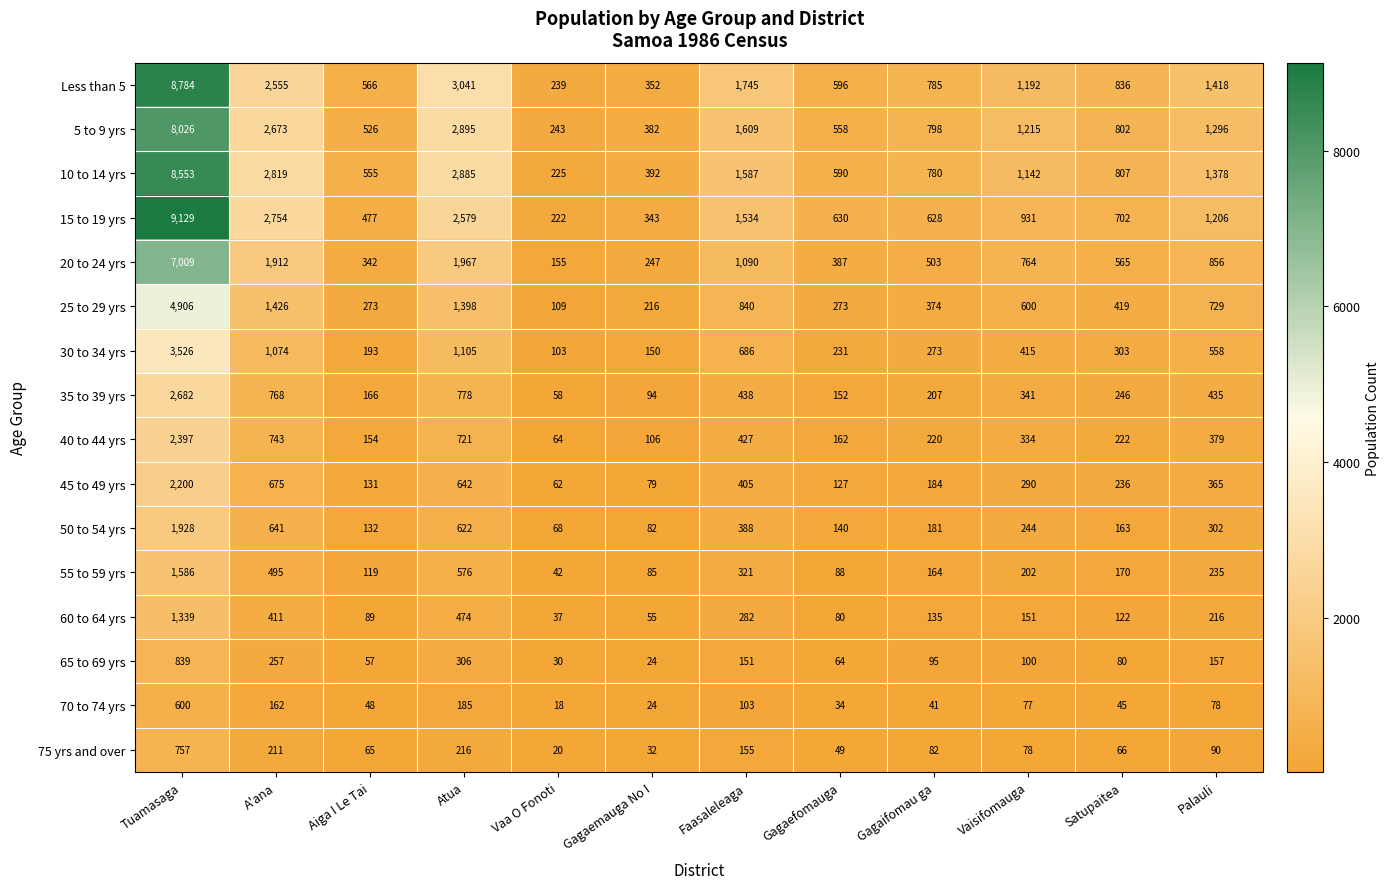

Is the value of 20 to 24 yrs at Vaisifomauga greater than the value of 5 to 9 yrs at Vaa O Fonoti?

Yes